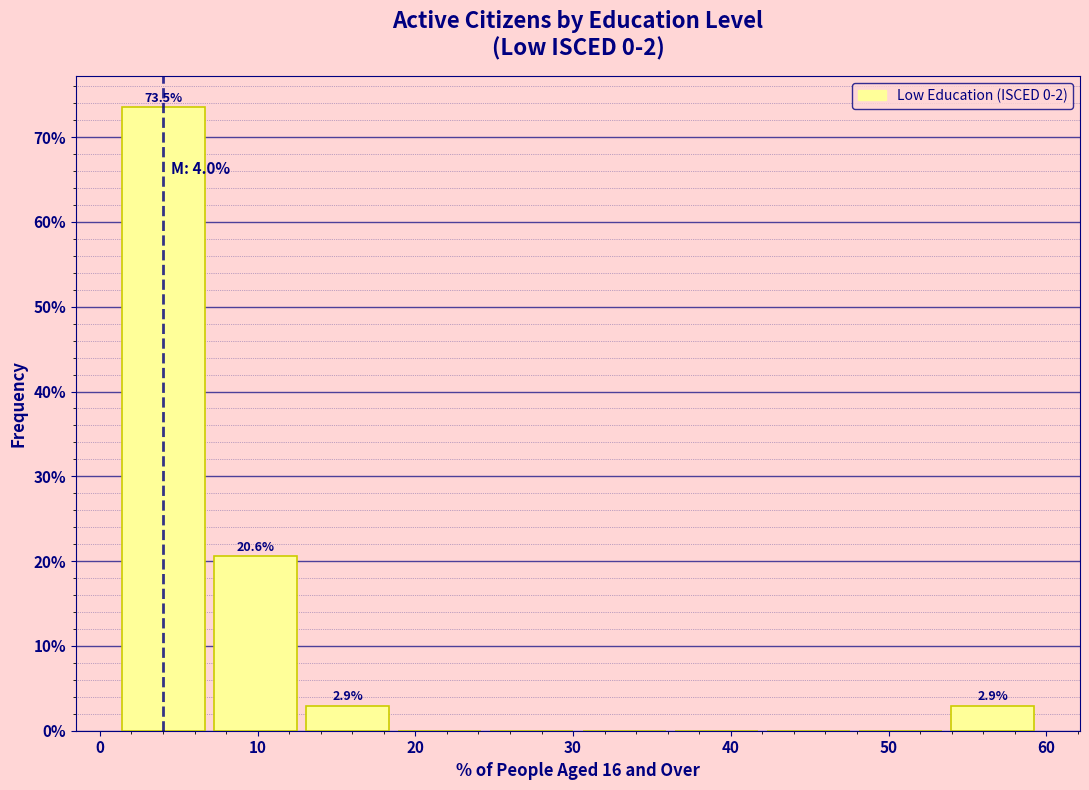

Which range on the x-axis has the tallest bar?

1 to 7